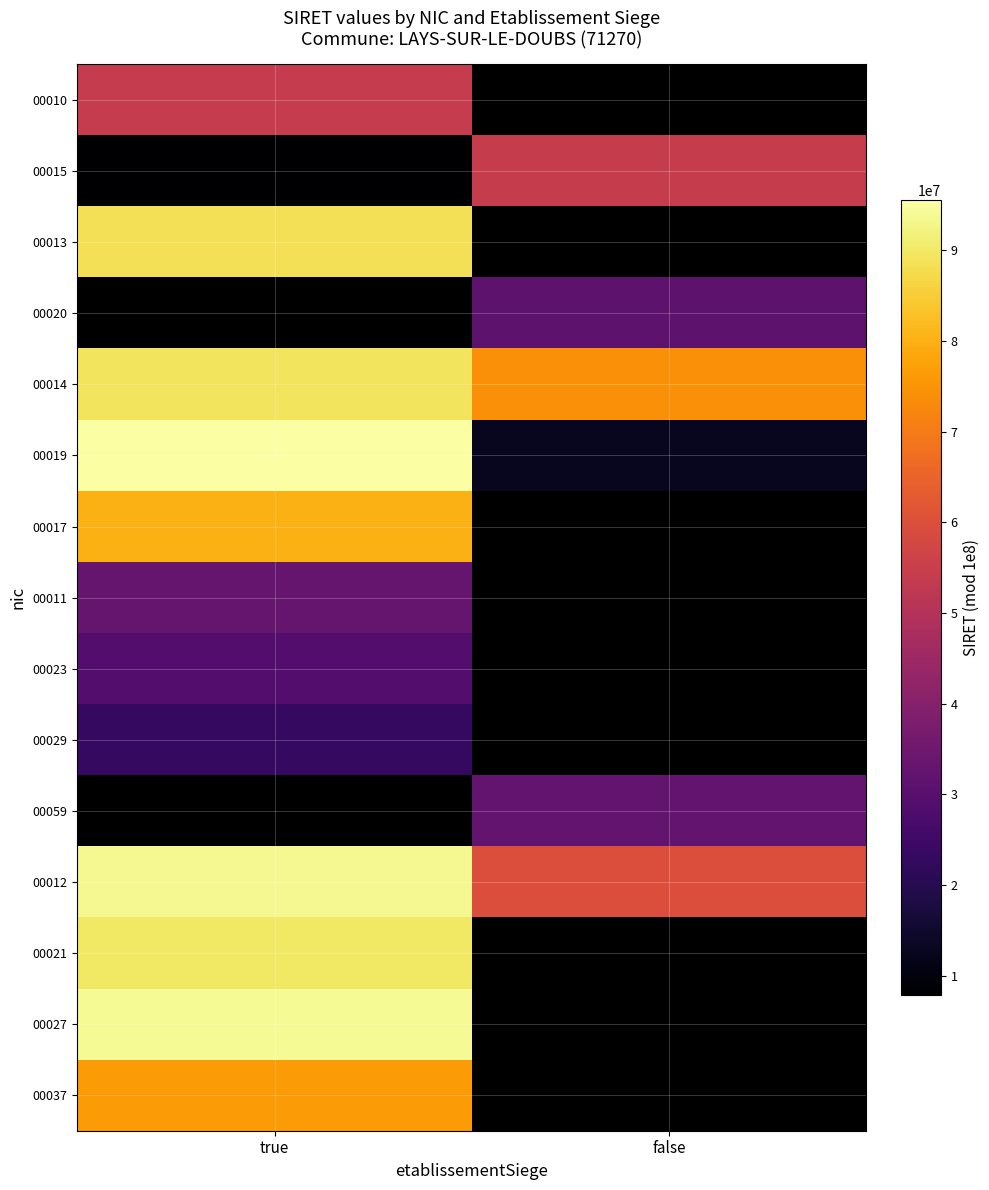

At how many categories does at least one series exceed 80208672?

1